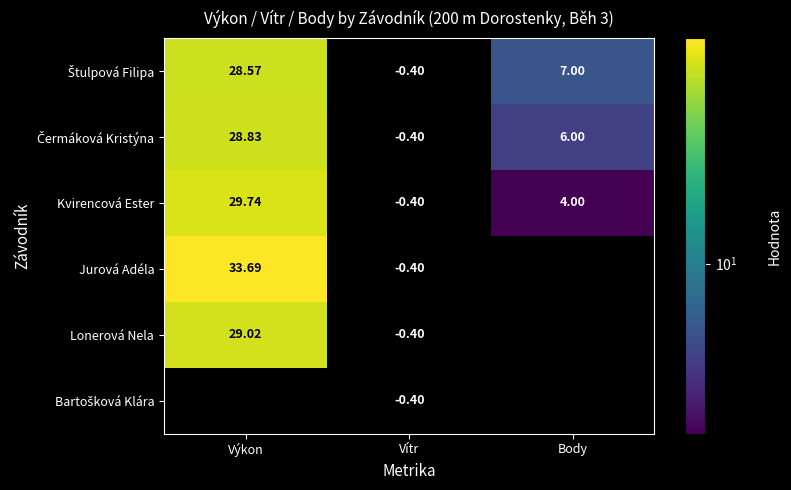

Which category has the lowest value in the Kvirencová Ester series?

Vítr